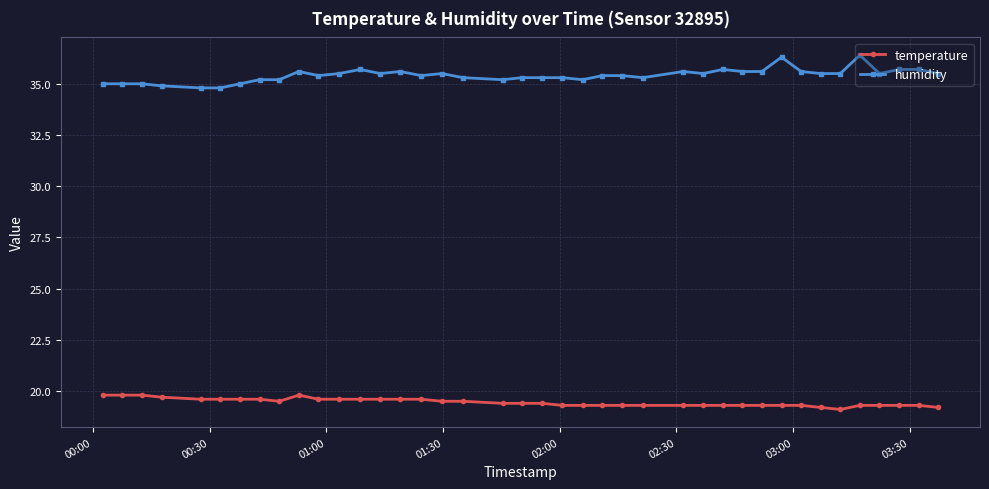

At how many categories does at least one series exceed 28?

40